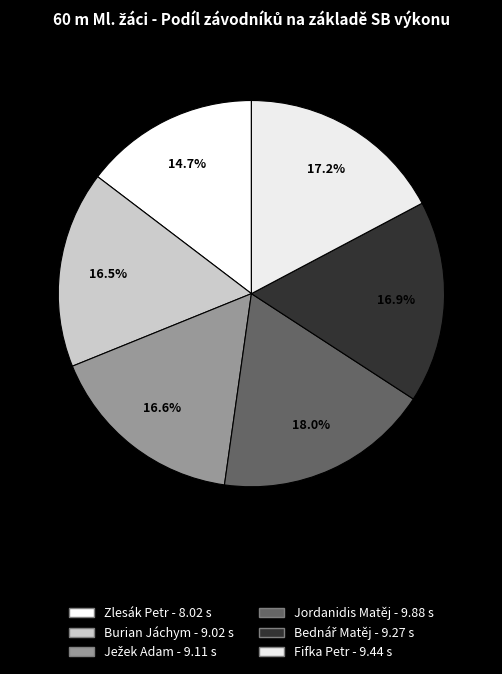

Count the number of slices in the pie.

6